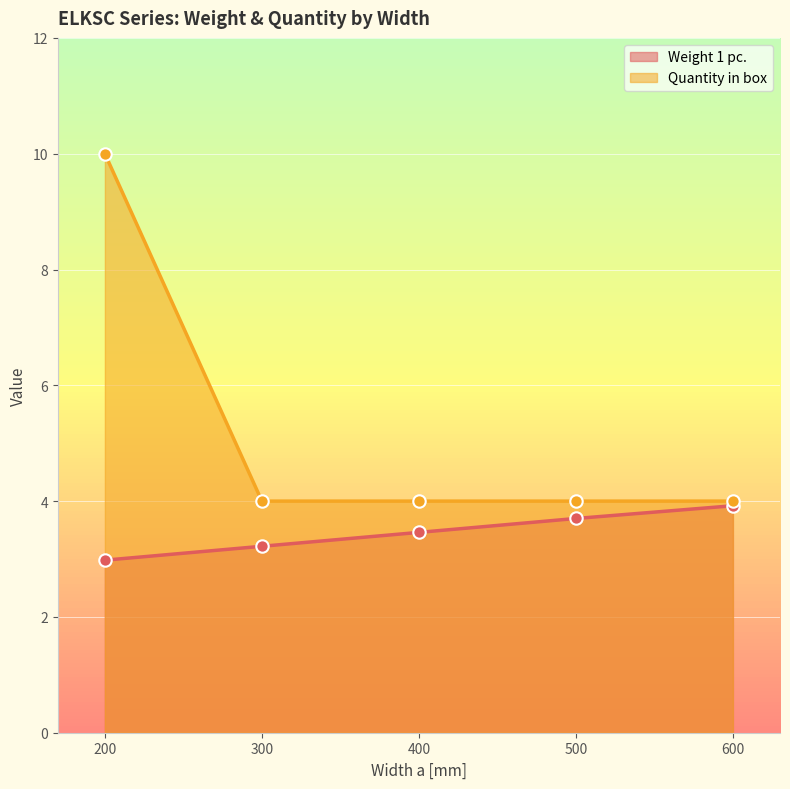

What is the total value across all series at 300?

7.2